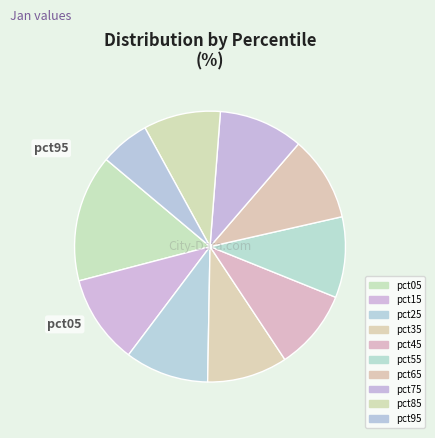

Rank the categories by value from lowest to highest.

pct95, pct85, pct45, pct35, pct55, pct25, pct75, pct65, pct15, pct05